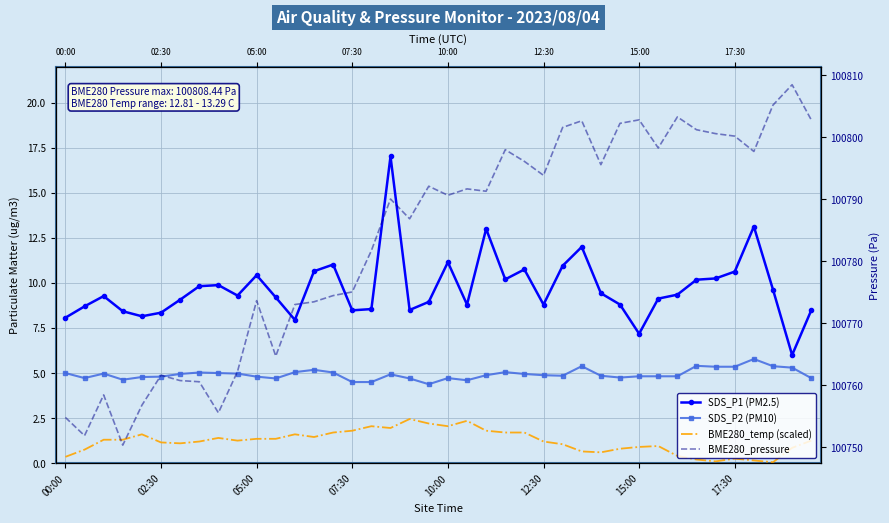

True or false: BME280_temp (scaled) and SDS_P2 (PM10) intersect in this chart.

False